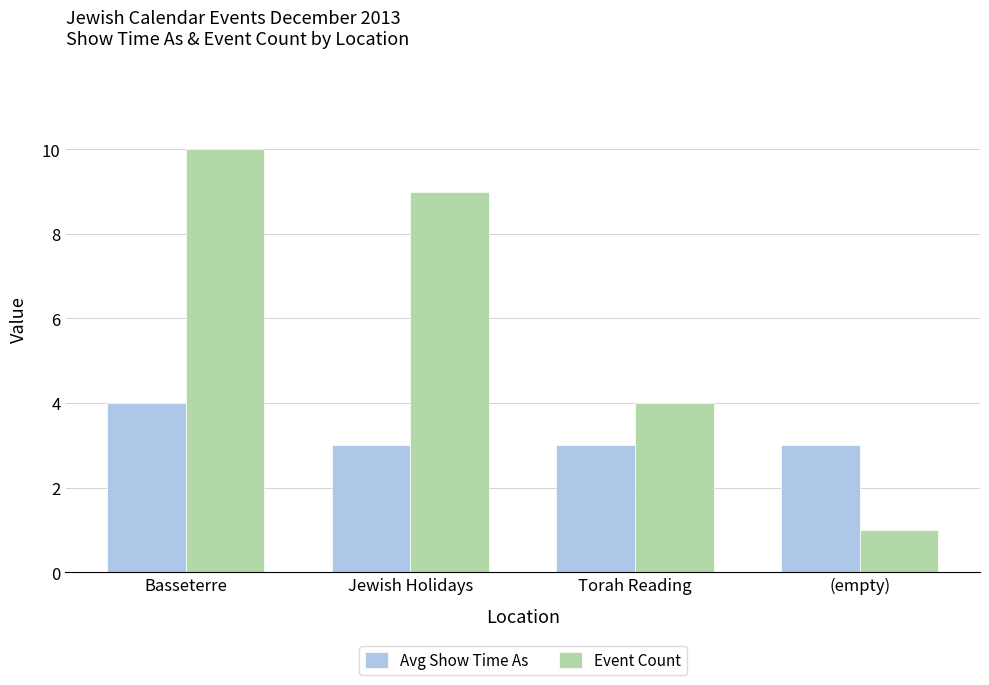

List the series in order of their overall mean, lowest first.

Avg Show Time As, Event Count